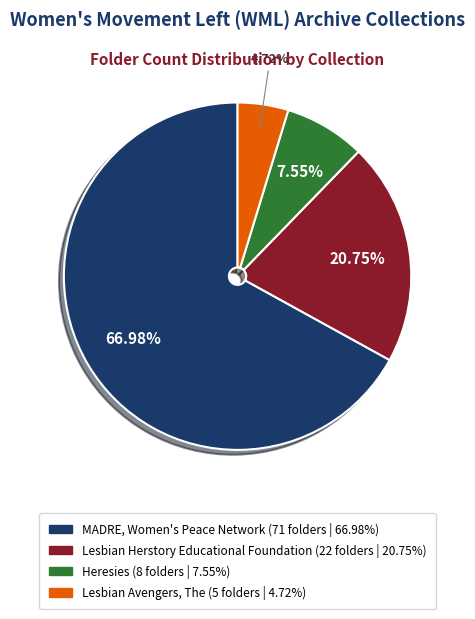

Is Lesbian Herstory Educational Foundation the majority of the pie?

No